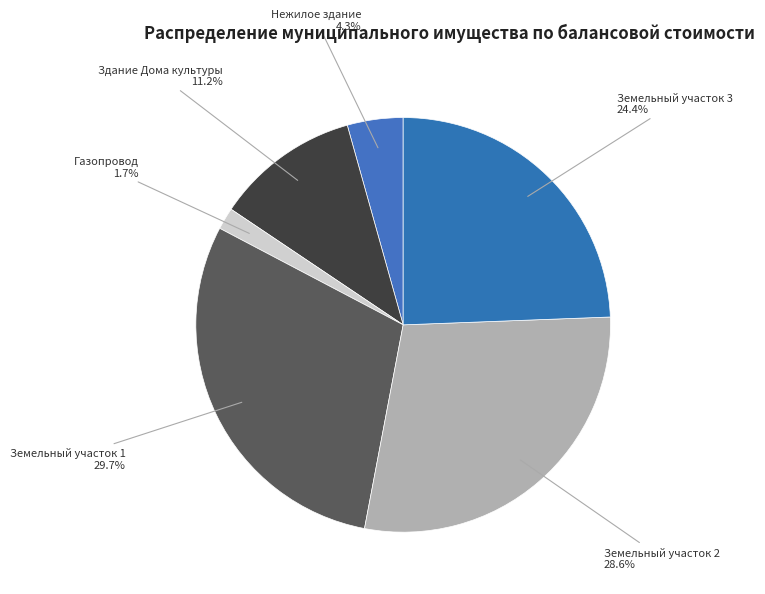

What portion of the pie excludes Земельный участок 1?

70.3%